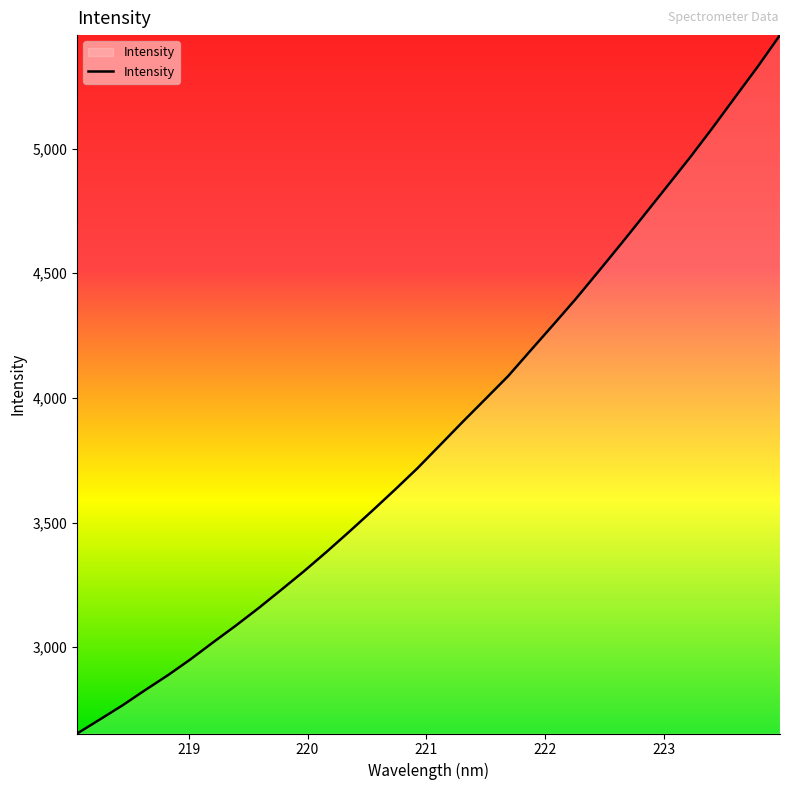

What is the smallest value displayed?

2653.5